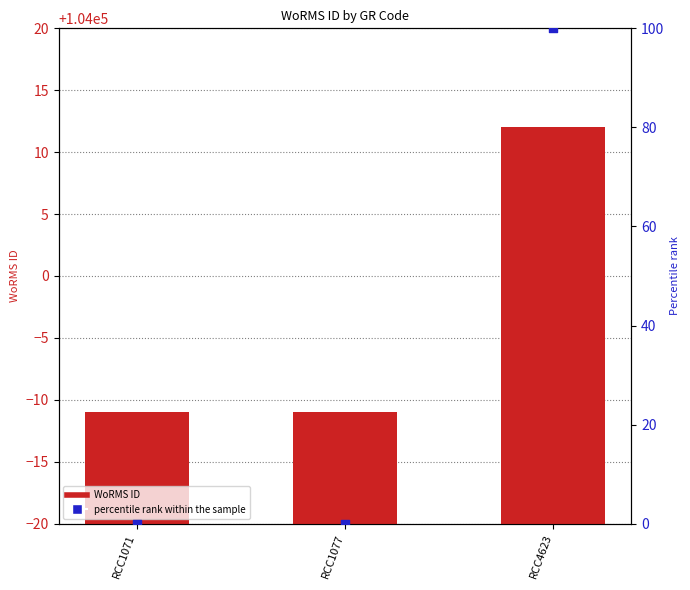

At which category is the sum across all series the highest?

RCC4623